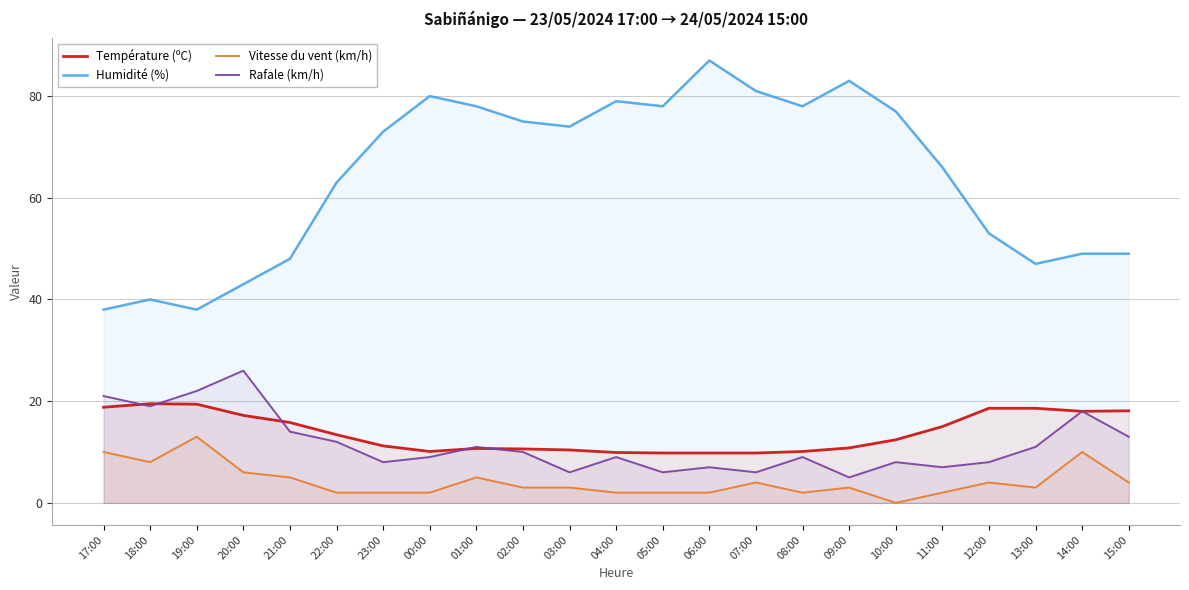

True or false: Vitesse du vent (km/h) and Température (ºC) intersect in this chart.

False